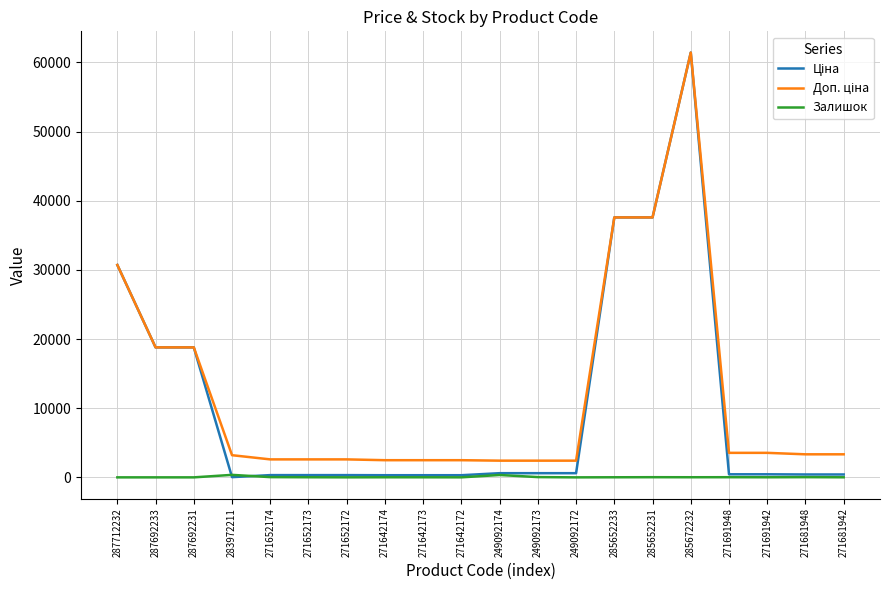

At which category is the sum across all series the highest?

285672232